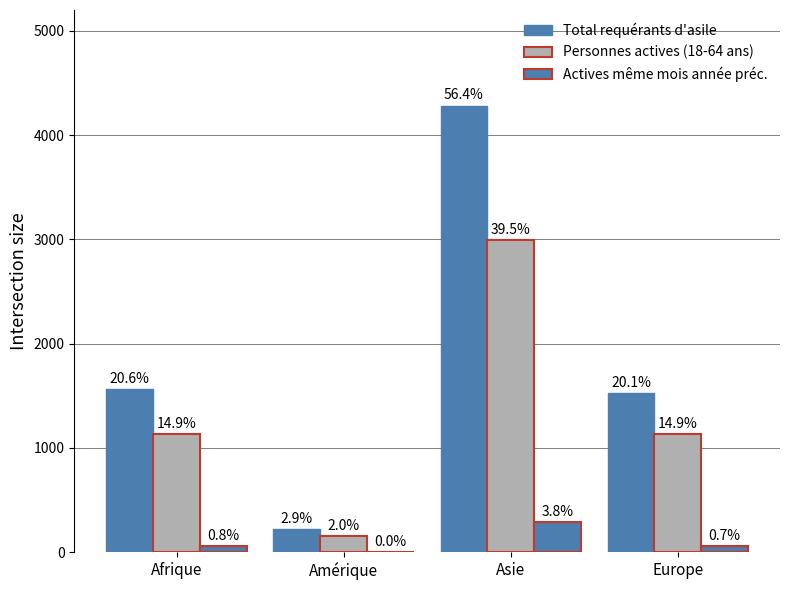

How many groups of bars are there?

4